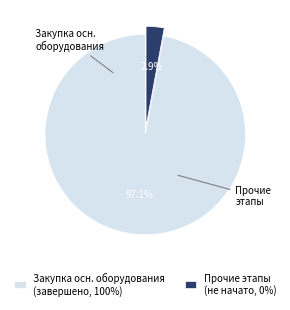

How many slices are in this pie chart?

2